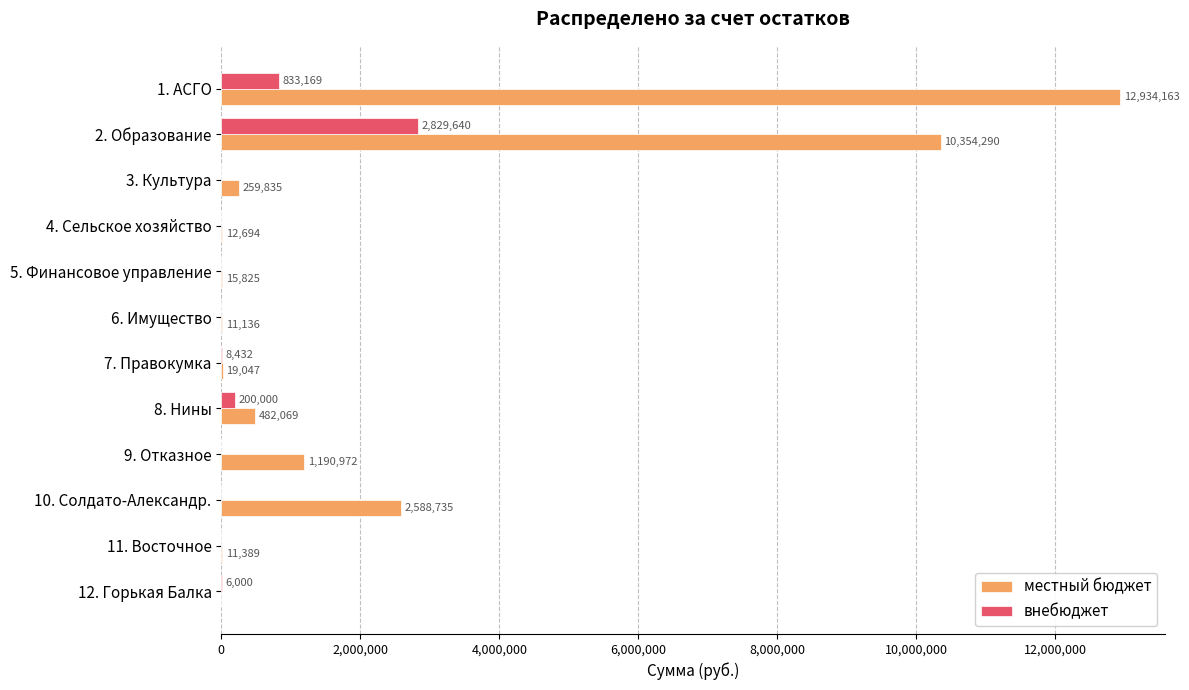

True or false: местный бюджет has a value of 2046179.4 at 9. Отказное.

False